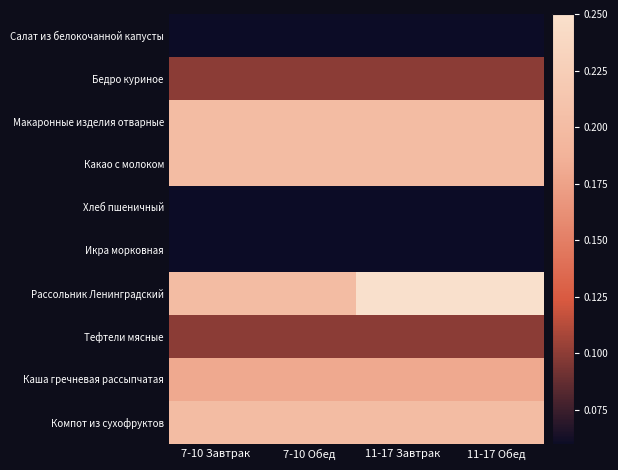

At which category is the sum across all series the highest?

11-17 Завтрак